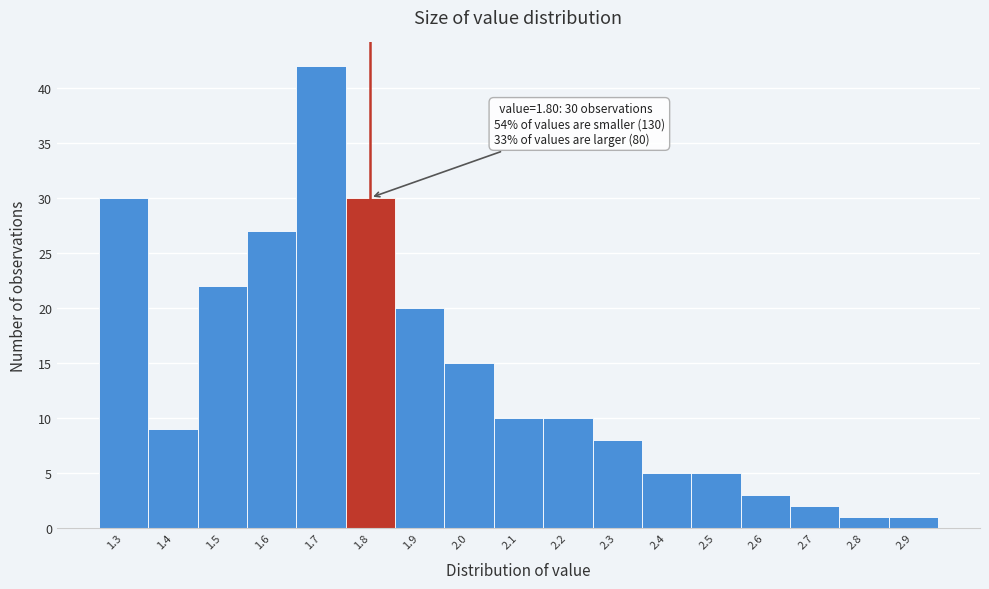

Which range on the x-axis has the tallest bar?

1.65 to 1.75